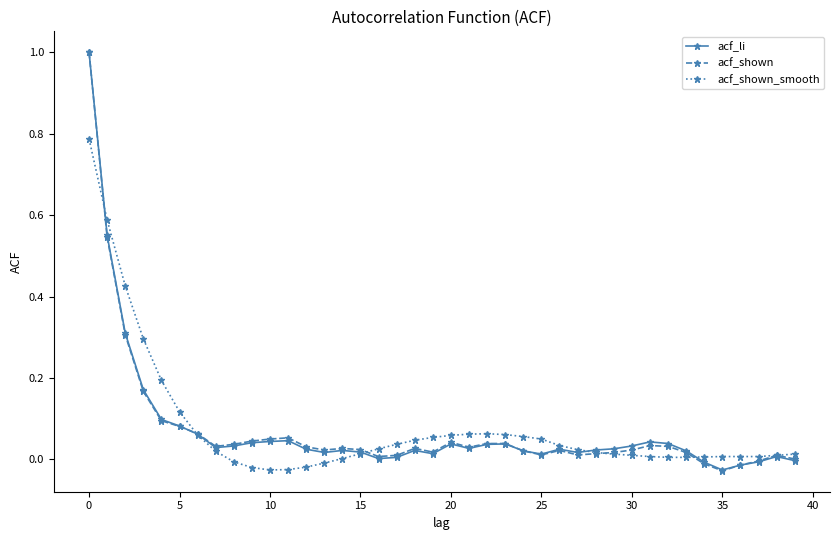

Does the chart display data point markers on the line(s)?

Yes